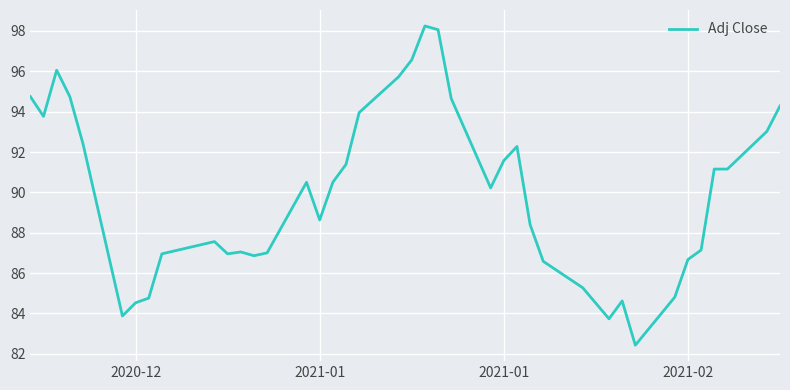

Does the chart display data point markers on the line(s)?

No